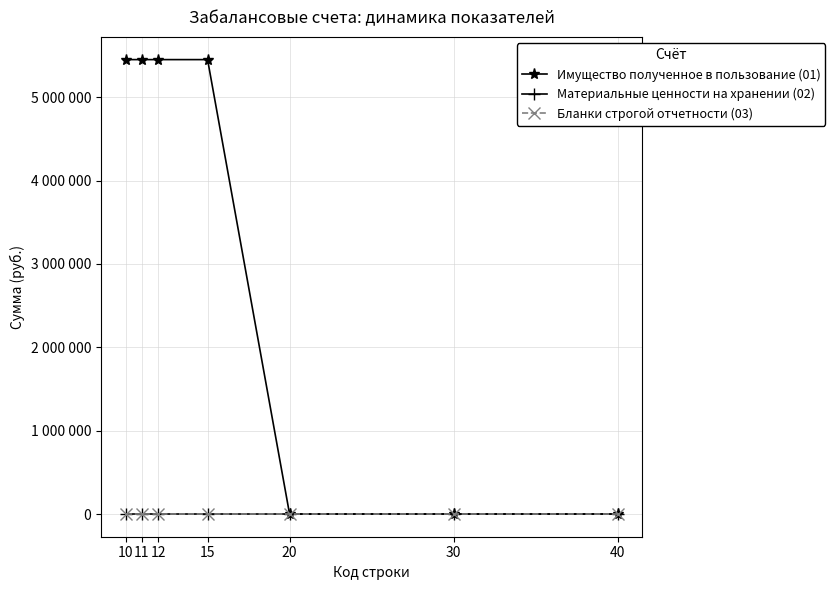

Between 12 and 30, which is larger?

12